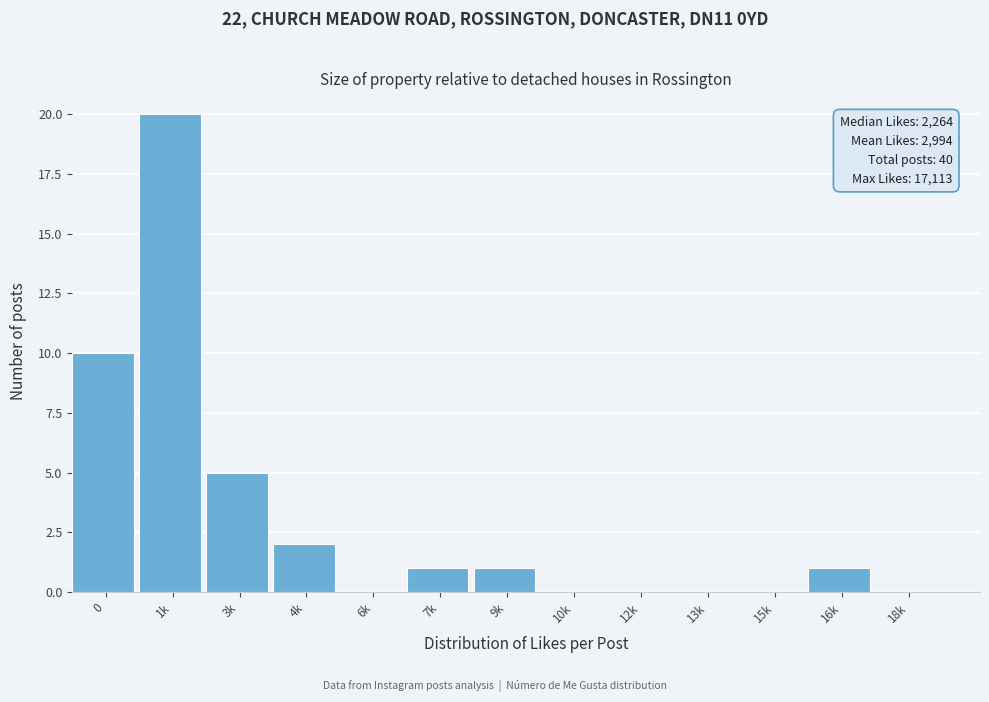

Reading right to left, extract all data points from this chart.

18k=0	16k=1	15k=0	13k=0	12k=0	10k=0	9k=1	7k=1	6k=0	4k=2	3k=5	1k=20	0=10